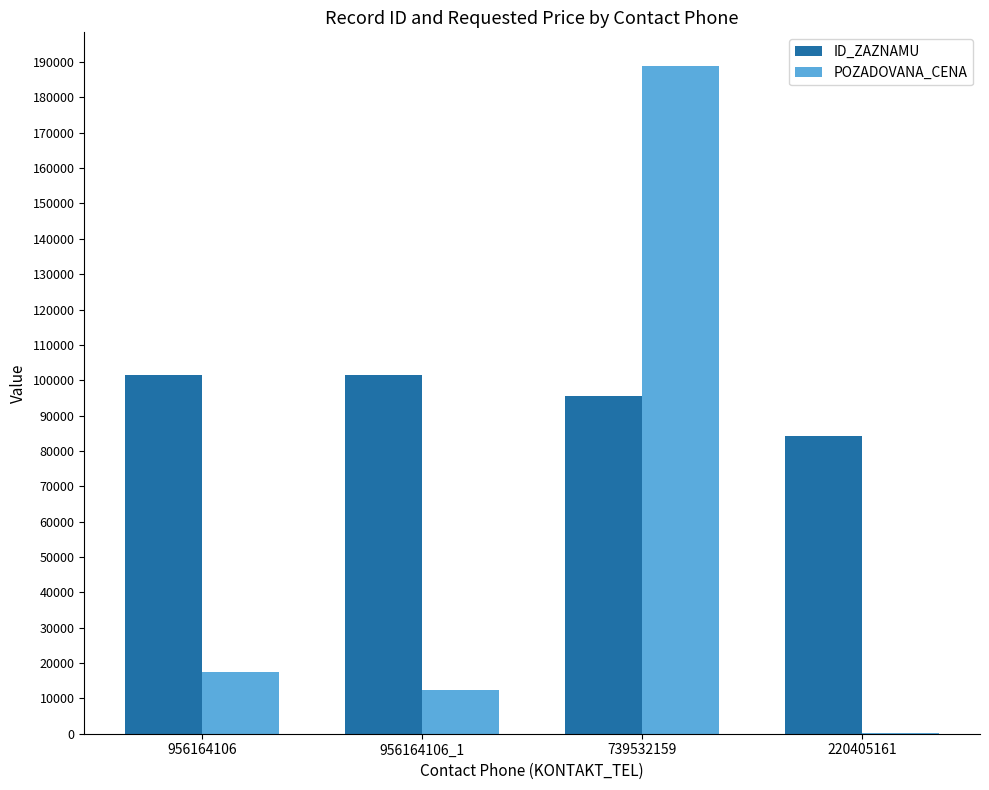

At which category does the chart reach its peak across all series?

739532159